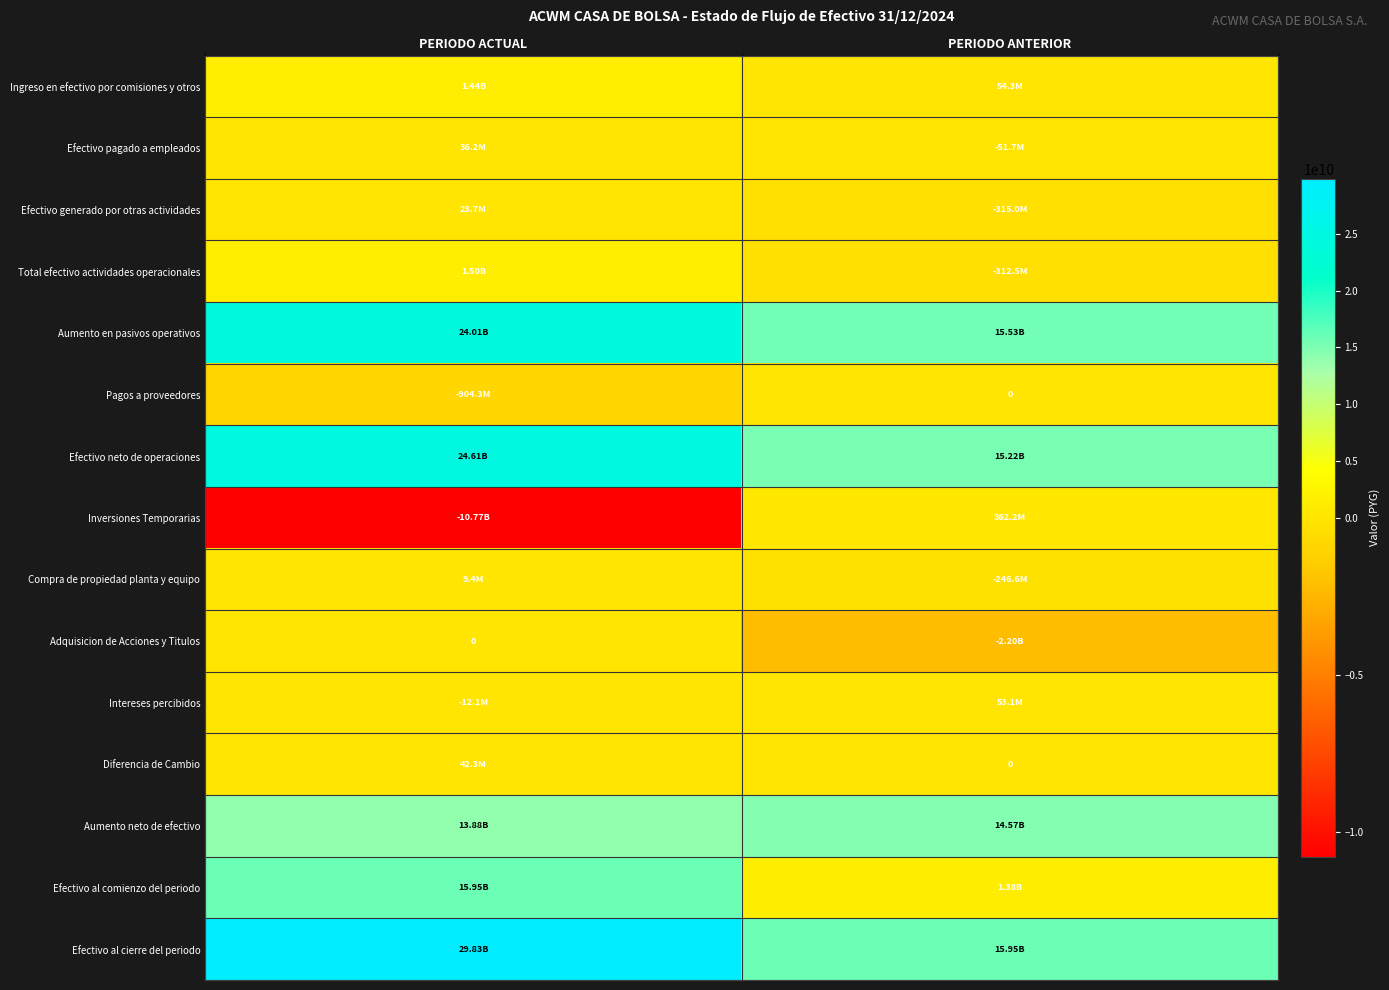

What is the smallest value displayed?

-10768460519.3